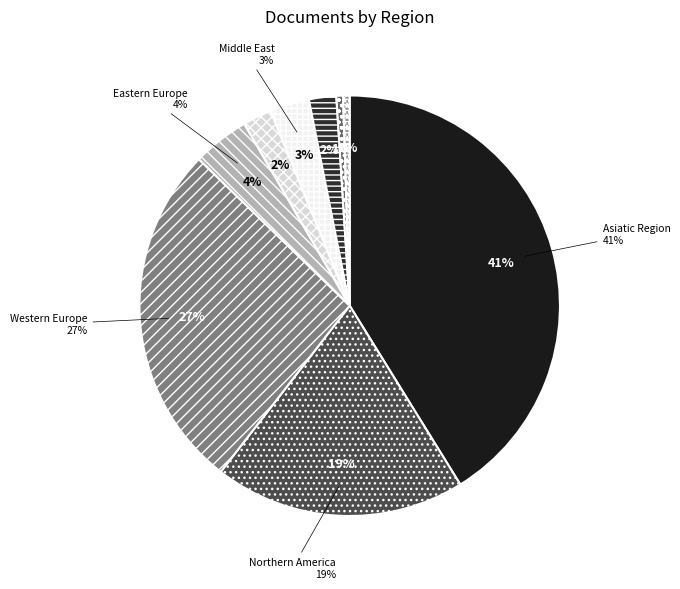

How much of the chart is everything except Africa/Middle East?

99.5%